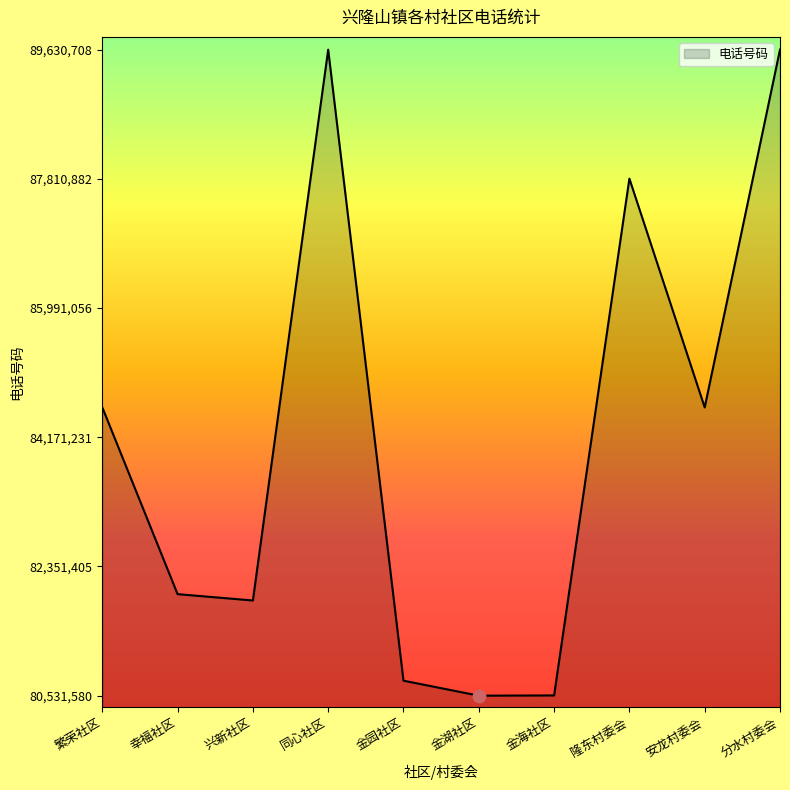

Between 繁荣社区 and 隆东村委会, which is larger?

隆东村委会